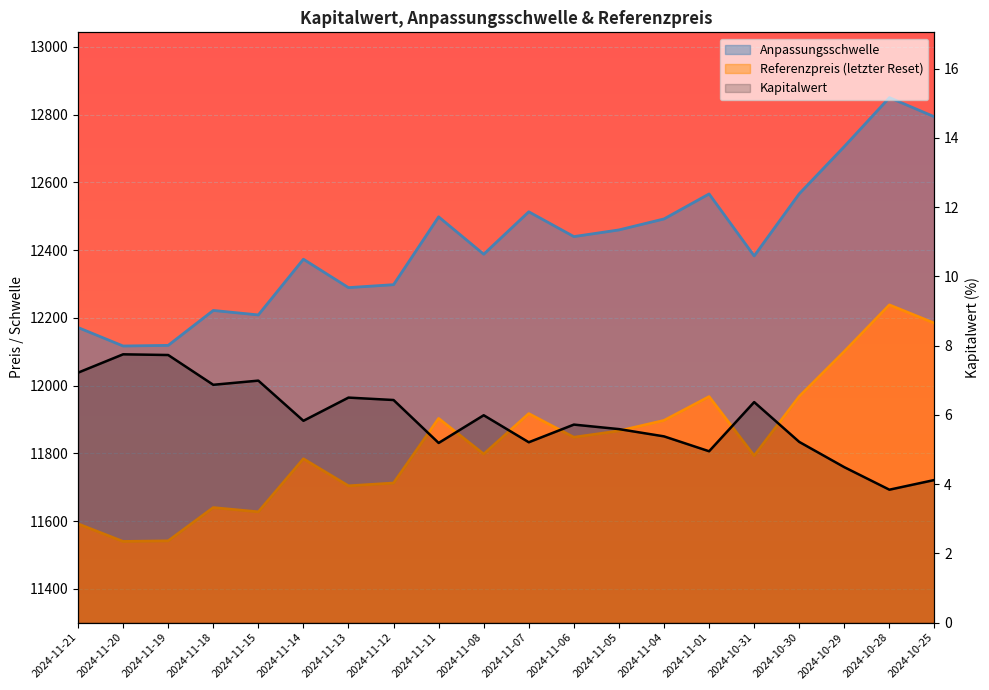

Reading left to right, extract all data points from this chart.

Anpassungsschwelle: 2024-11-21=12171.2	2024-11-20=12116.6	2024-11-19=12118.5	2024-11-18=12221.6	2024-11-15=12208.4	2024-11-14=12372.8	2024-11-13=12289.0	2024-11-12=12297.7	2024-11-11=12497.9	2024-11-08=12387.6	2024-11-07=12512.9	2024-11-06=12439.7	2024-11-05=12459.3	2024-11-04=12491.8	2024-11-01=12565.6	2024-10-31=12382.6	2024-10-30=12566.1	2024-10-29=12705.6	2024-10-28=12849.9	2024-10-25=12793.2
Referenzpreis (letzter Reset): 2024-11-21=11591.6	2024-11-20=11539.6	2024-11-19=11541.4	2024-11-18=11639.6	2024-11-15=11627.0	2024-11-14=11783.6	2024-11-13=11703.8	2024-11-12=11712.1	2024-11-11=11902.8	2024-11-08=11797.7	2024-11-07=11917.0	2024-11-06=11847.3	2024-11-05=11866.0	2024-11-04=11896.9	2024-11-01=11967.2	2024-10-31=11792.9	2024-10-30=11967.7	2024-10-29=12100.6	2024-10-28=12238.0	2024-10-25=12184.0
Kapitalwert: 2024-11-21=7.2	2024-11-20=7.8	2024-11-19=7.7	2024-11-18=6.9	2024-11-15=7.0	2024-11-14=5.8	2024-11-13=6.5	2024-11-12=6.4	2024-11-11=5.2	2024-11-08=6.0	2024-11-07=5.2	2024-11-06=5.7	2024-11-05=5.6	2024-11-04=5.4	2024-11-01=5.0	2024-10-31=6.4	2024-10-30=5.2	2024-10-29=4.5	2024-10-28=3.8	2024-10-25=4.1